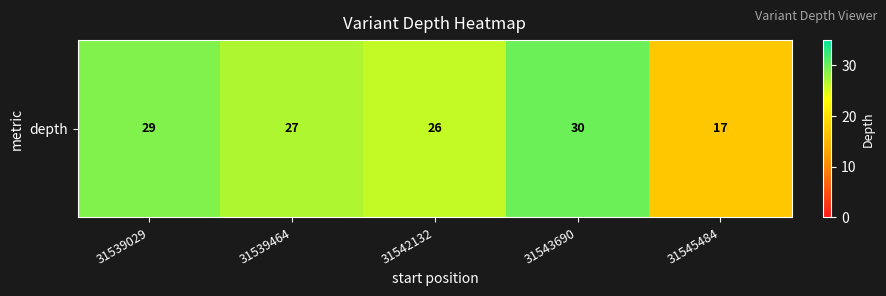

Reading left to right, extract all data points from this chart.

29	27	26	30	17